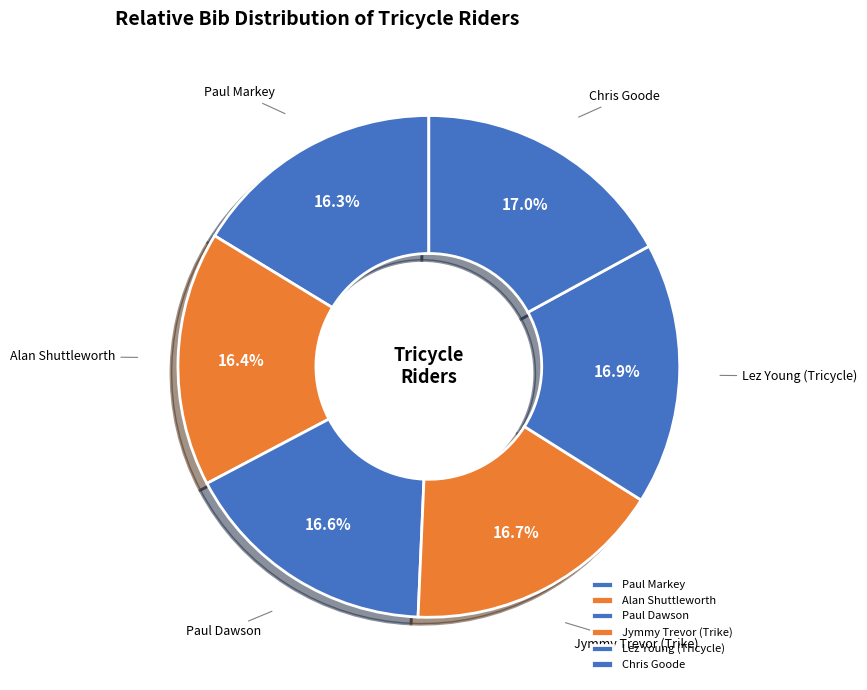

Does any single category account for the majority?

No